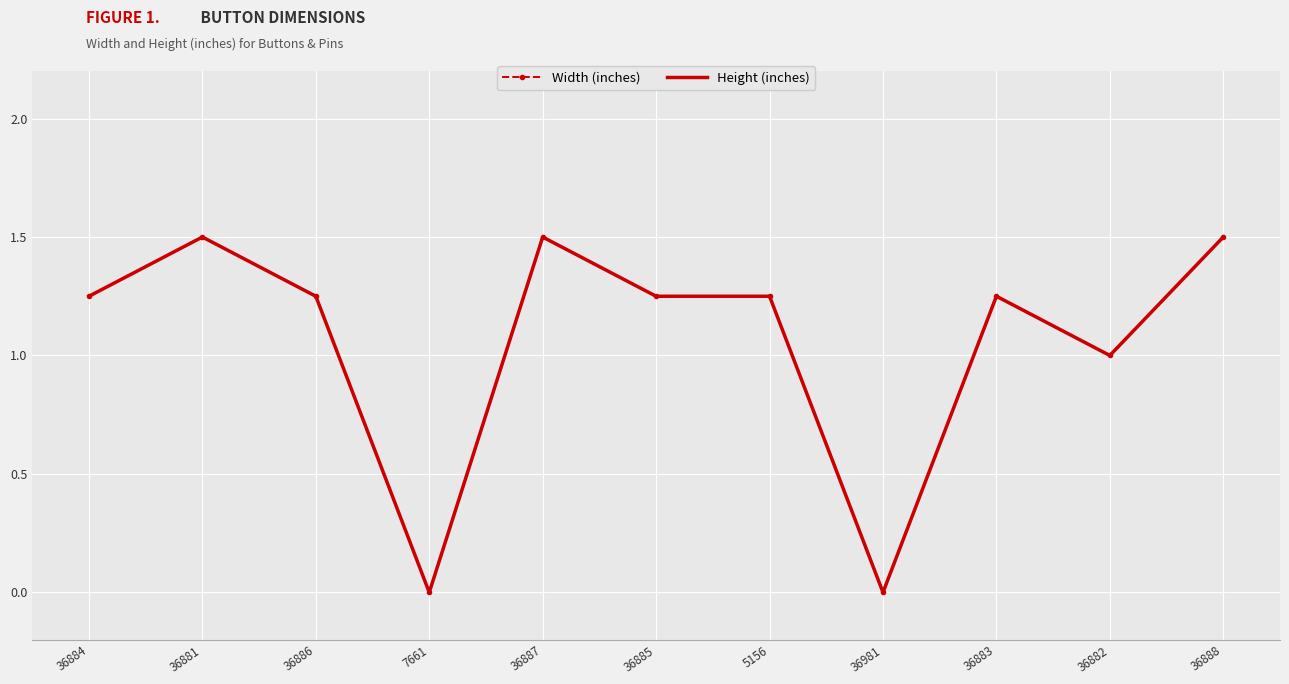

At how many categories does at least one series exceed 0?

9